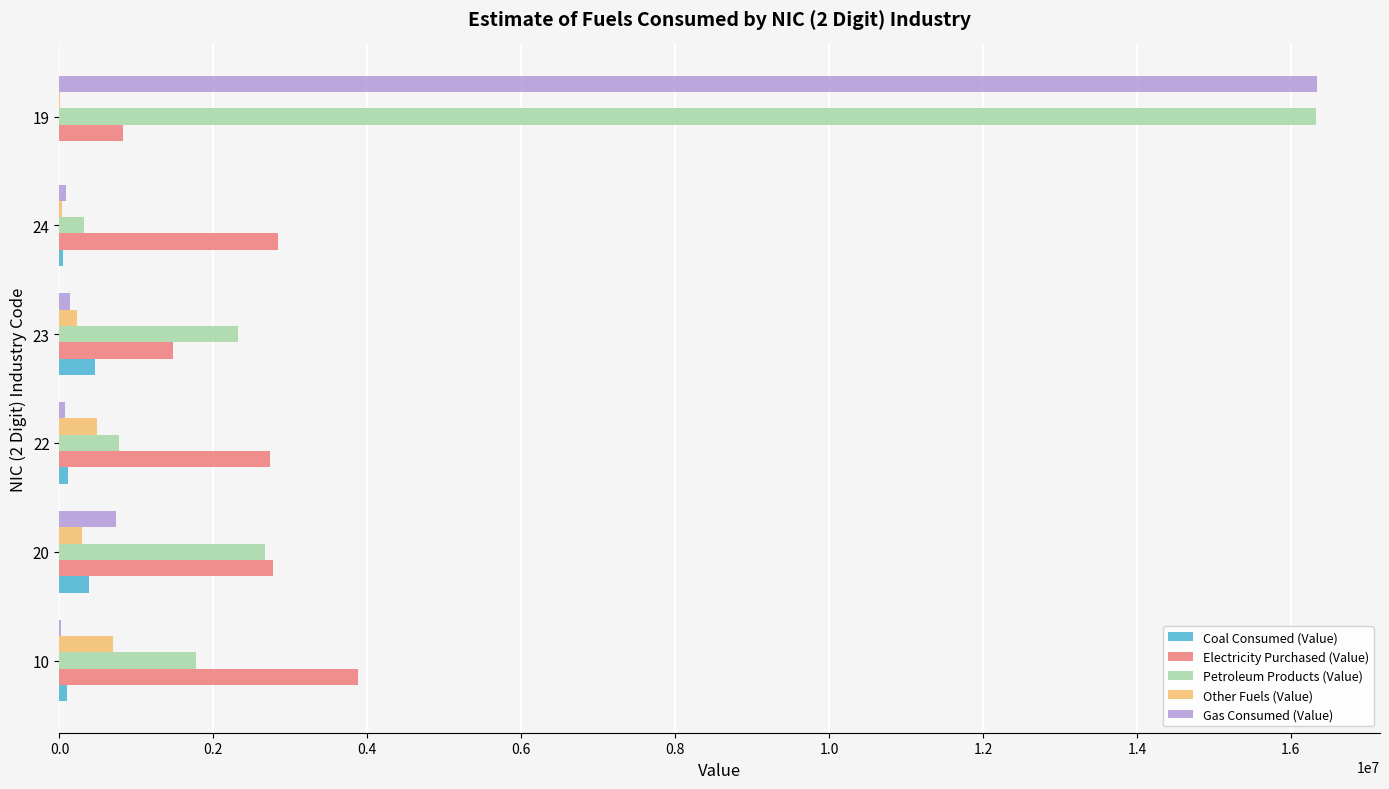

Which series has the largest total across all categories?

Petroleum Products (Value)